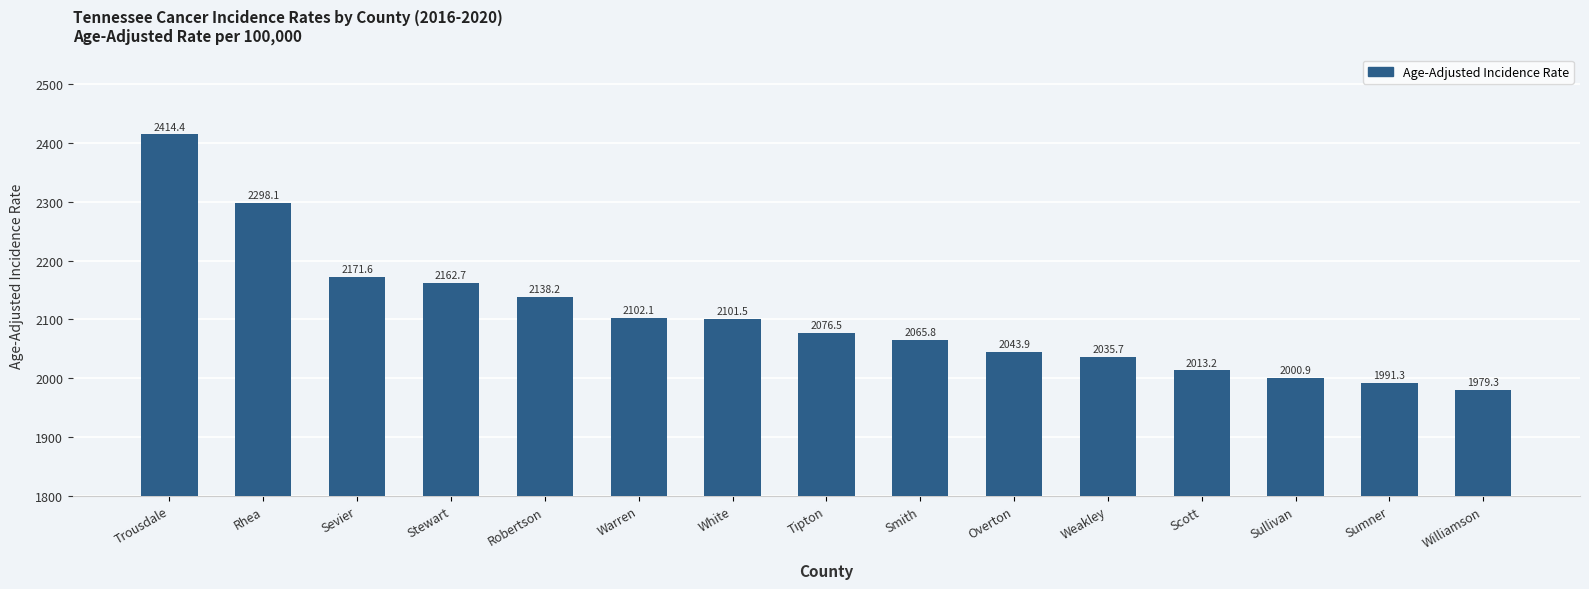

Where does the data first go above 2076?

Trousdale